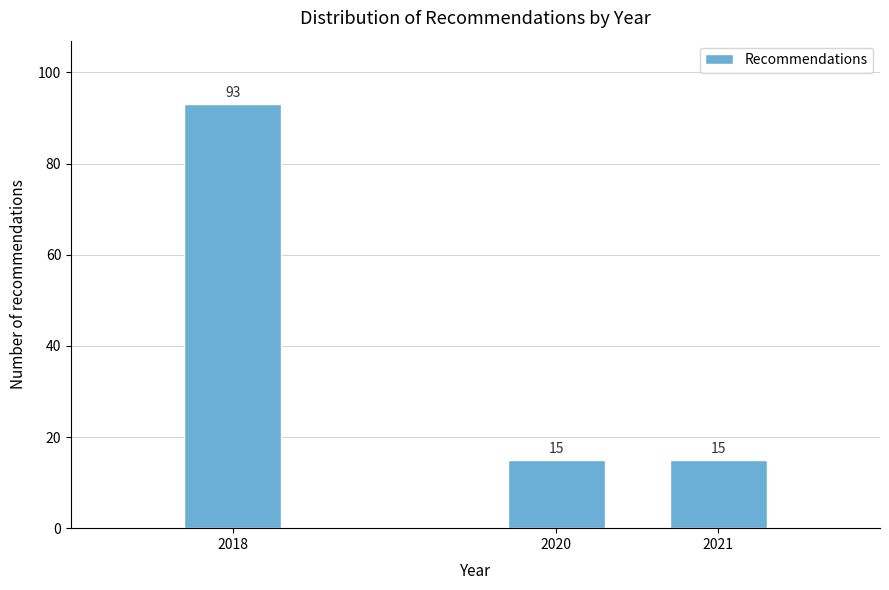

Reading left to right, what are all the values shown in this chart?

93	15	15